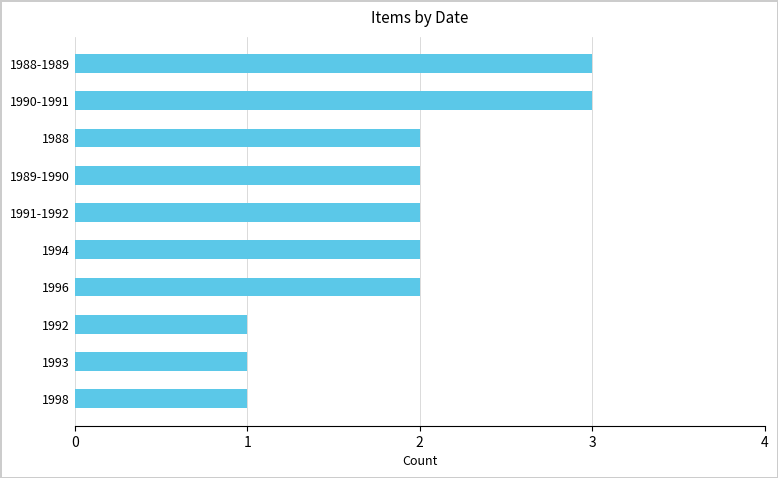

Which has a higher value, 1988-1989 or 1994?

1988-1989